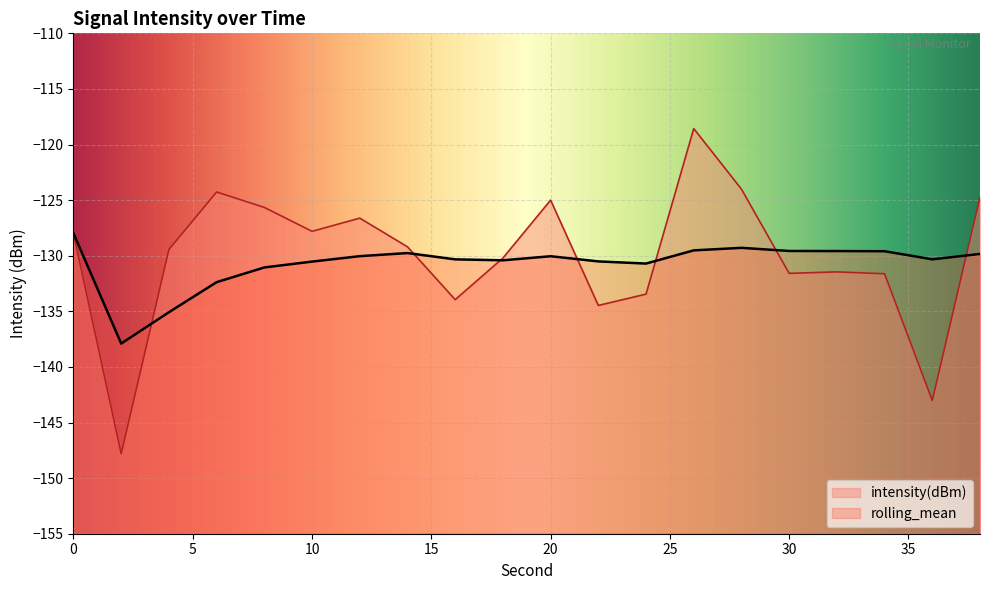

Where is the first local maximum for rolling_mean?

14